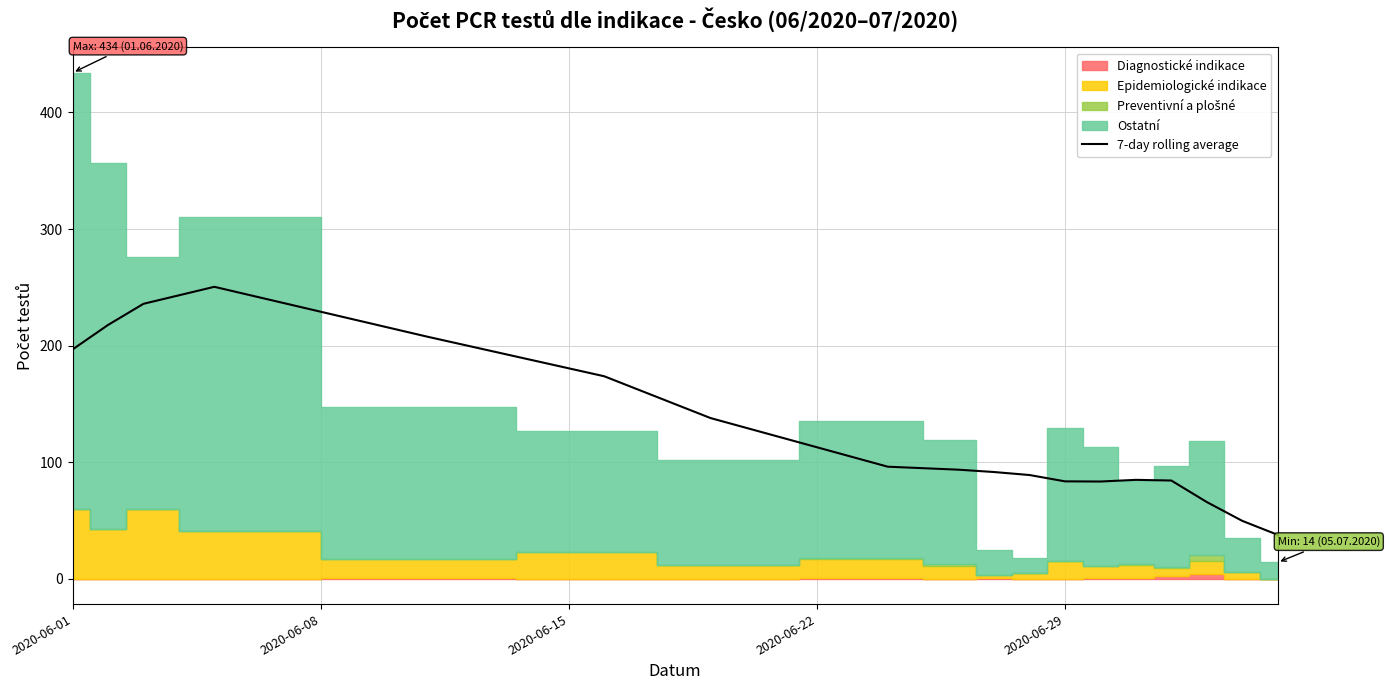

How many interior local peaks (higher than both neighbors) does the data have?

2